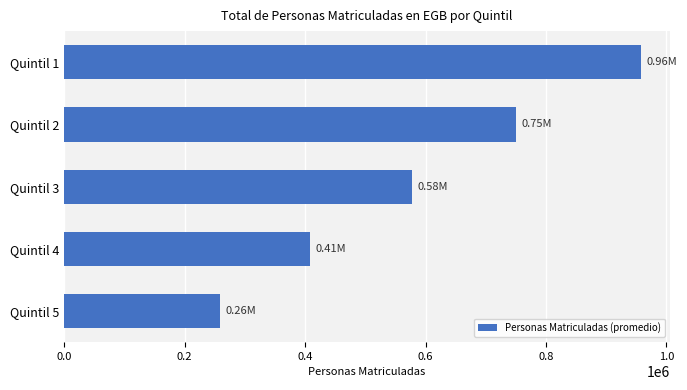

How many bars are there in total?

5